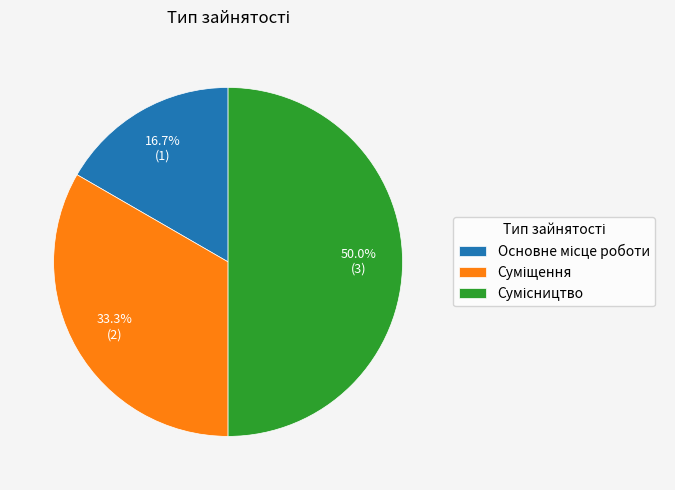

How many segments does this pie chart have?

3